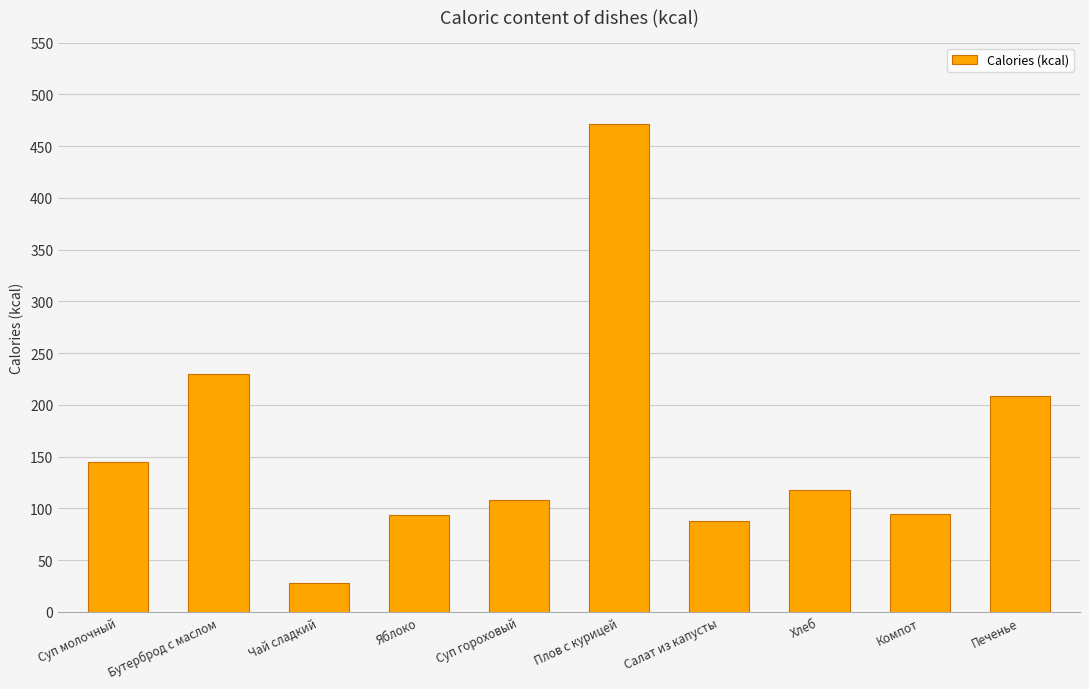

What is the change in value from Салат из капусты to Печенье?

+121.1